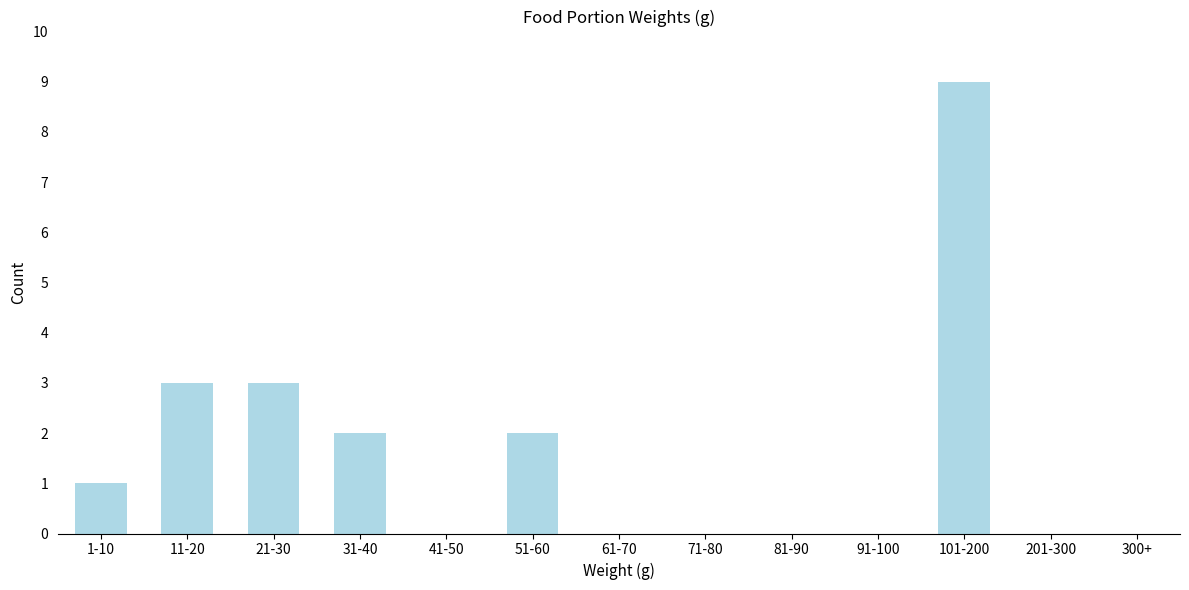

Reading left to right, transcribe all the data shown in this chart.

1-10=1	11-20=3	21-30=3	31-40=2	41-50=0	51-60=2	61-70=0	71-80=0	81-90=0	91-100=0	101-200=9	201-300=0